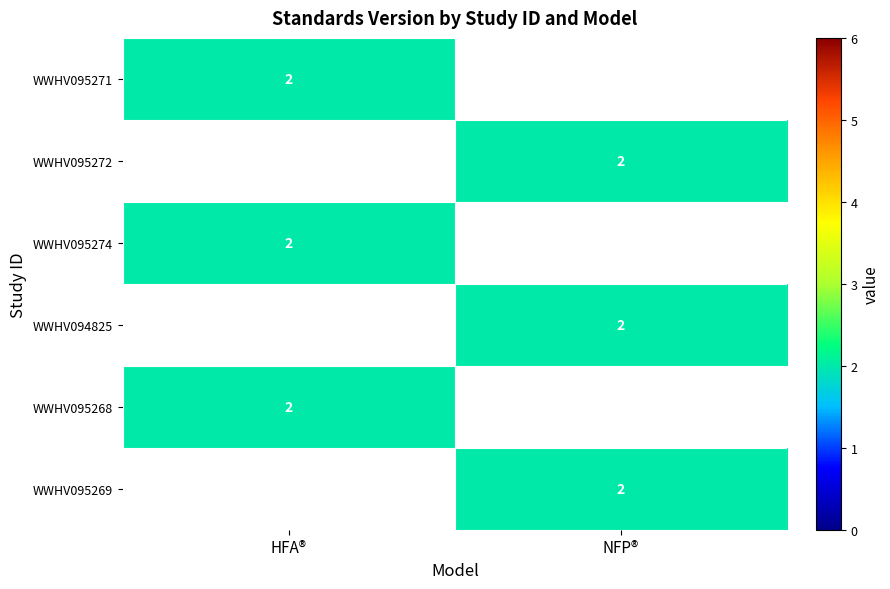

True or false: WWHV095274 has a value of 3 at HFA®.

False